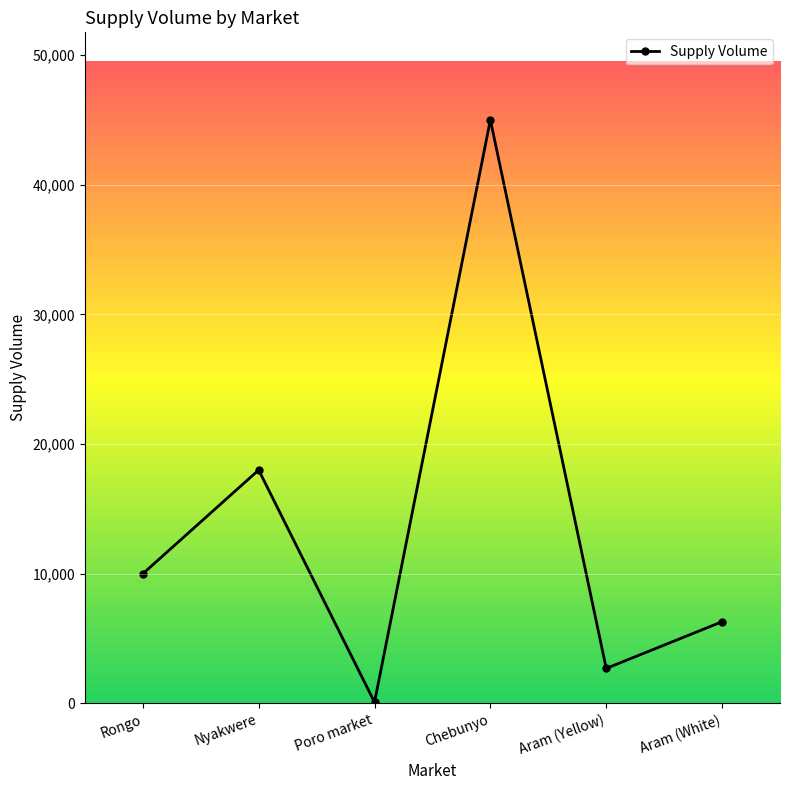

What is the sum of the values at Nyakwere and Rongo?

28000